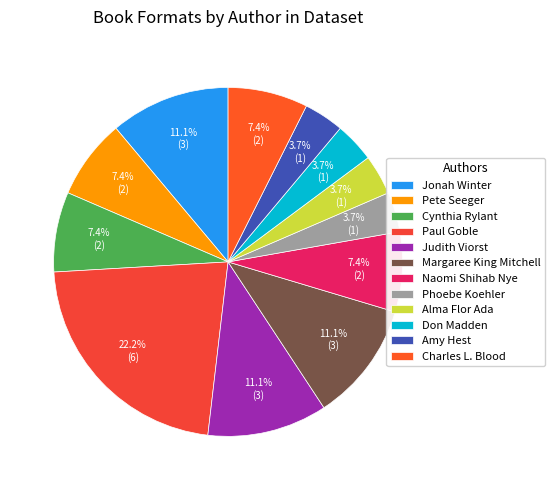

To the nearest percent, what is the difference between the largest and smallest slice percentages?

19%